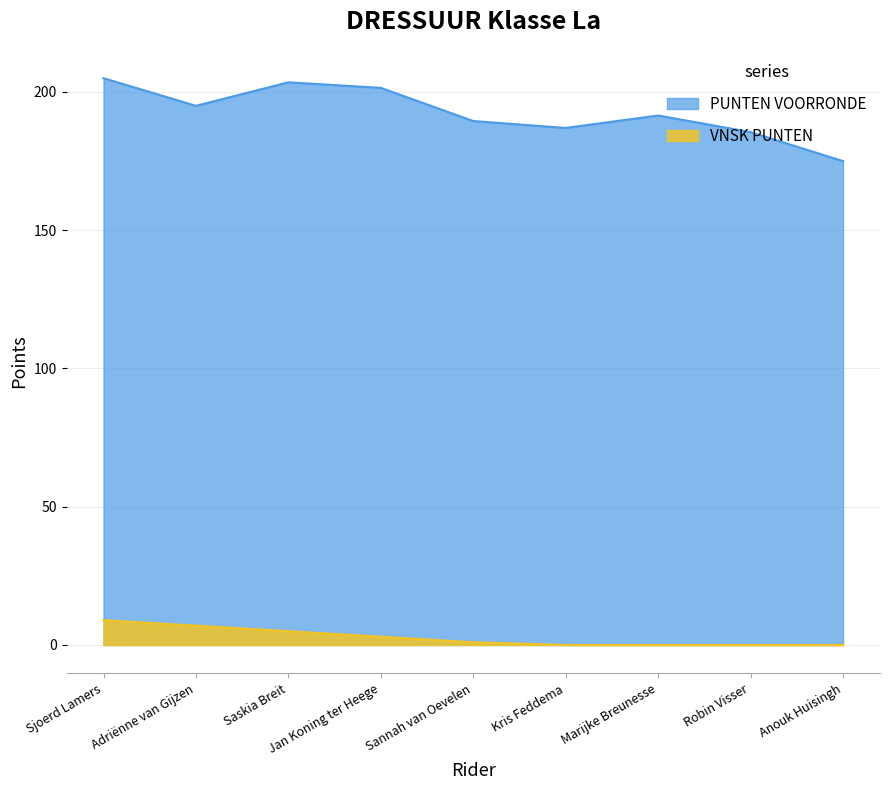

At how many categories does at least one series exceed 119?

9